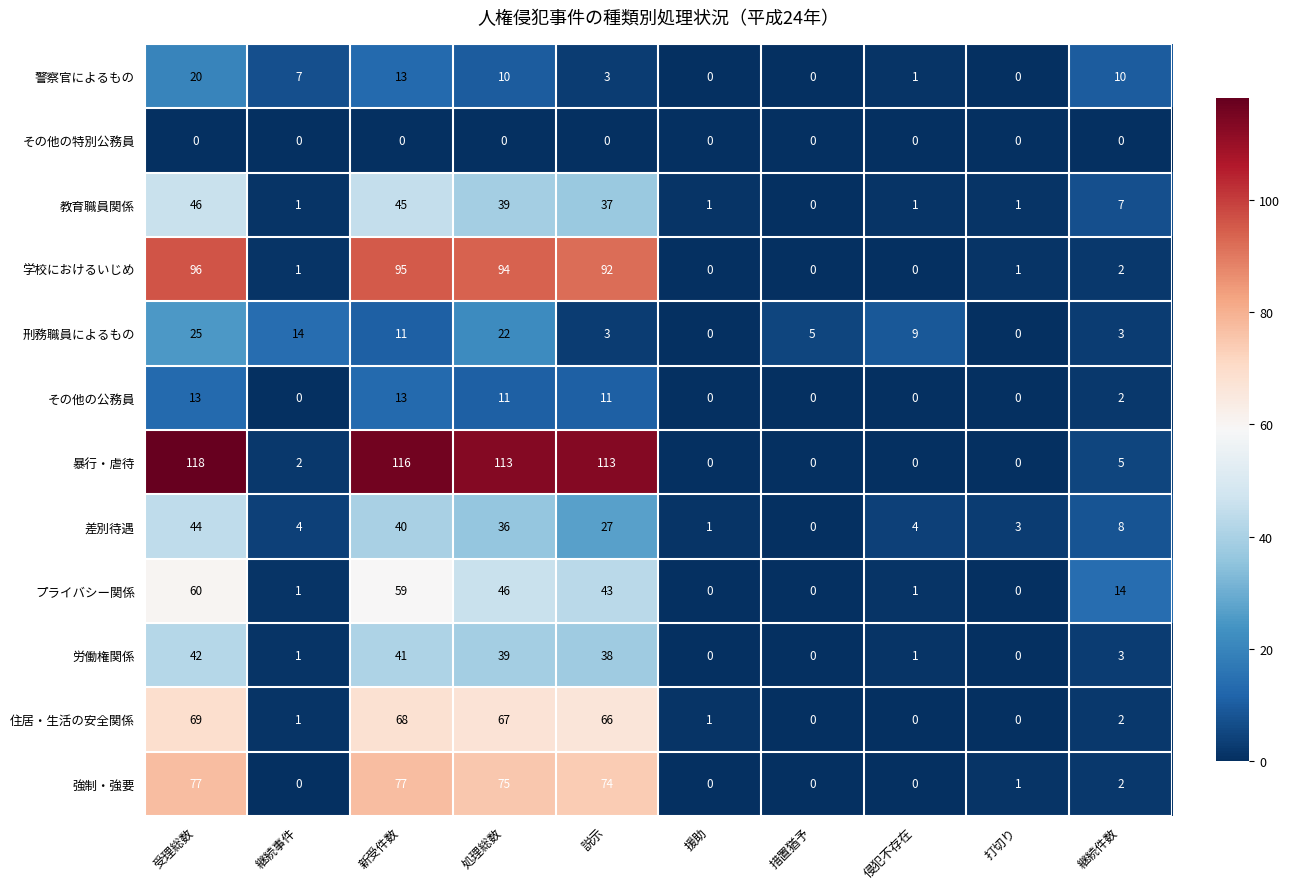

How many distinct data groups are displayed?

12